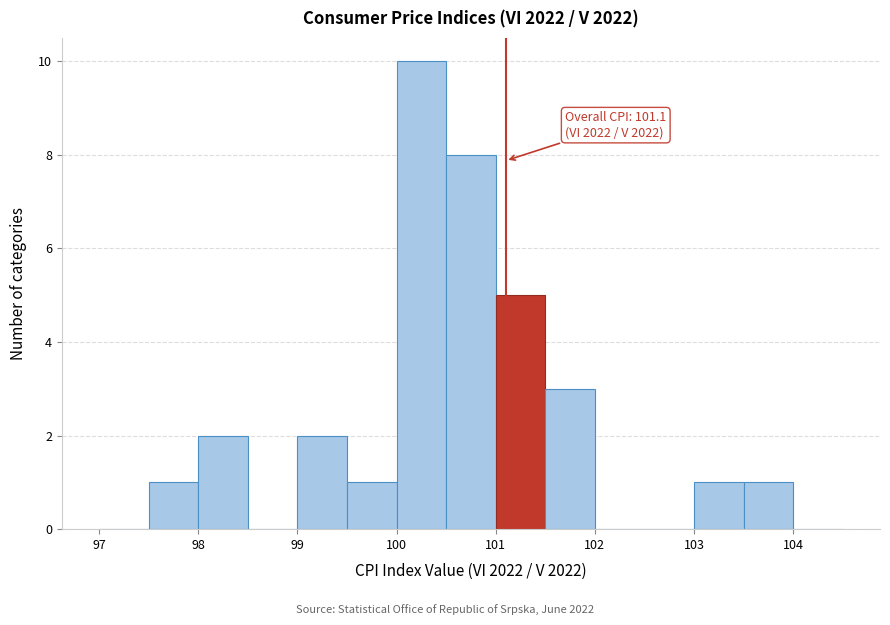

Over which range of the x-axis is the bar tallest?

100.0 to 100.5